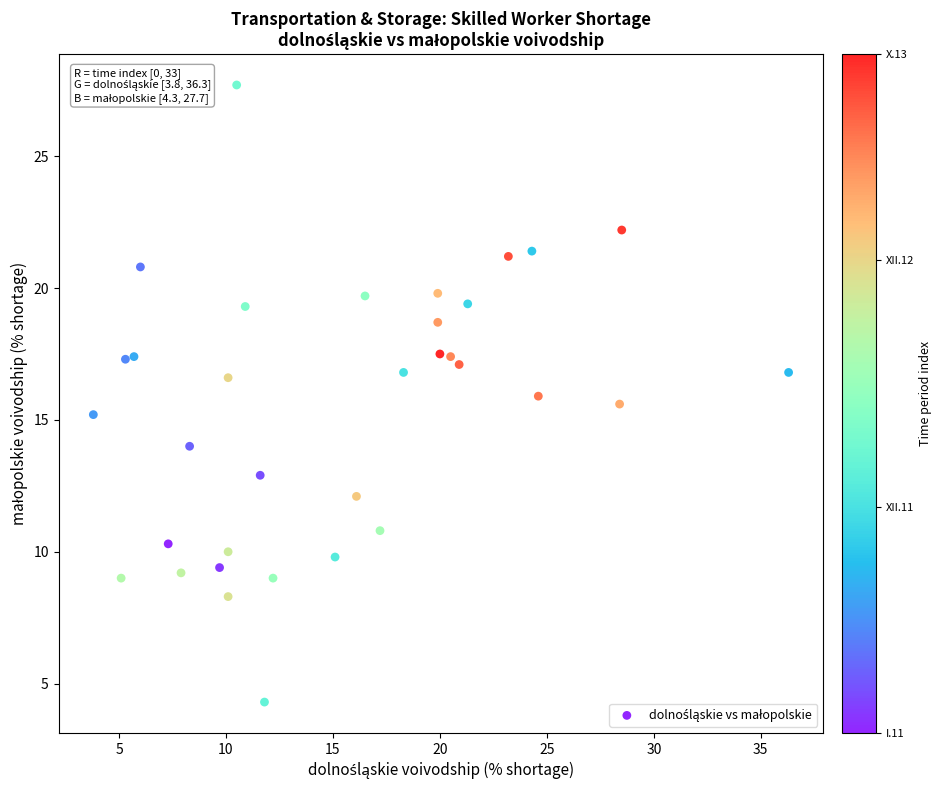

What is the range of Y values (max minus min)?

23.4